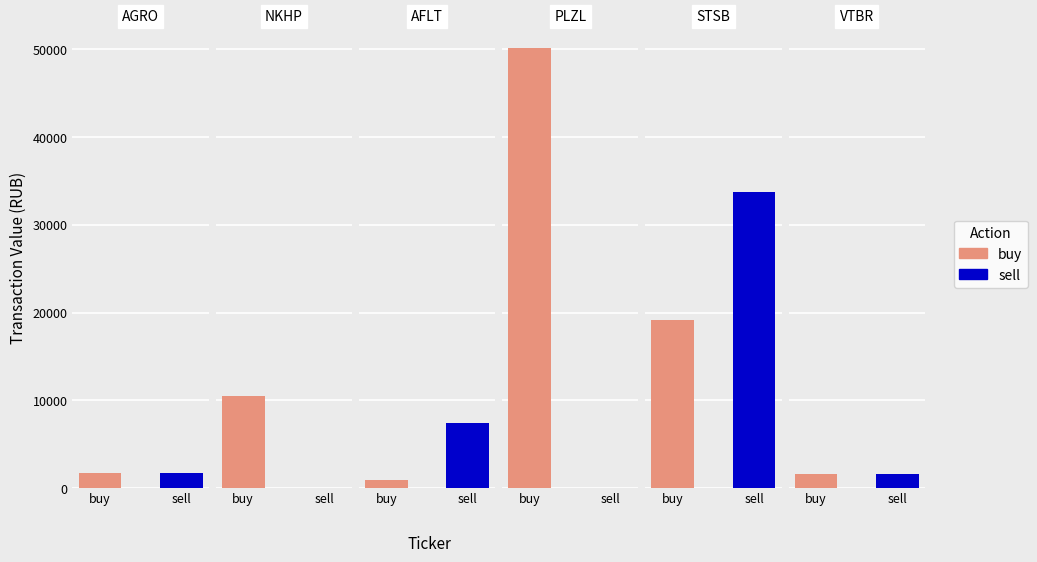

What is the difference between the buy values at NKHP and PLZL?

39704.5